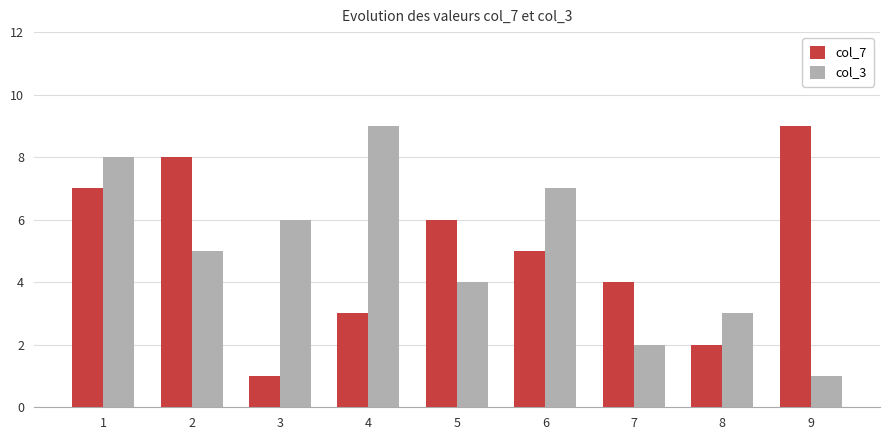

Reading left to right, transcribe all the data shown in this chart.

col_7: 7	8	1	3	6	5	4	2	9
col_3: 8	5	6	9	4	7	2	3	1